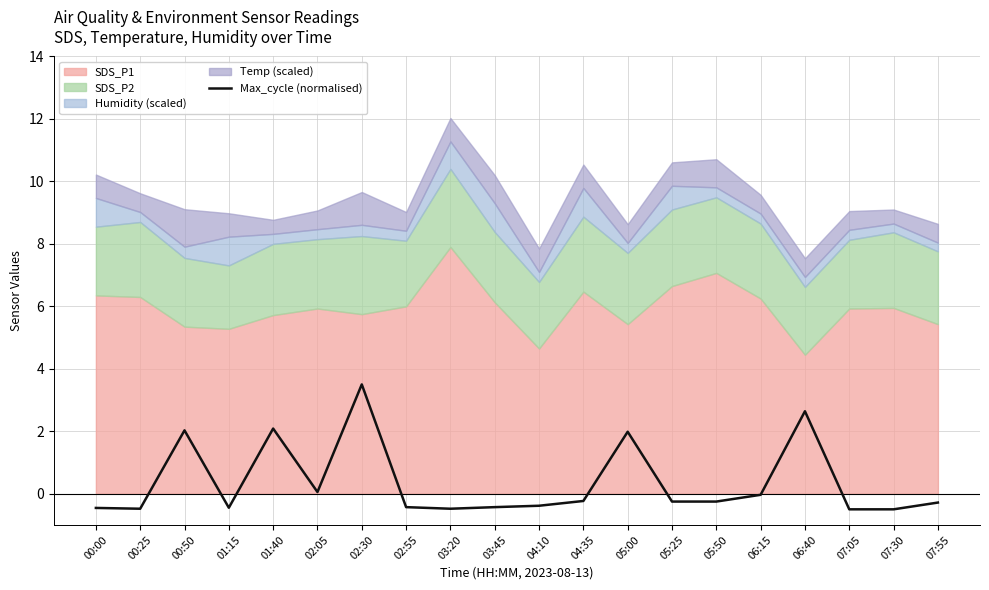

How many points are lower than both their immediate neighbors (excluding endpoints)?

4